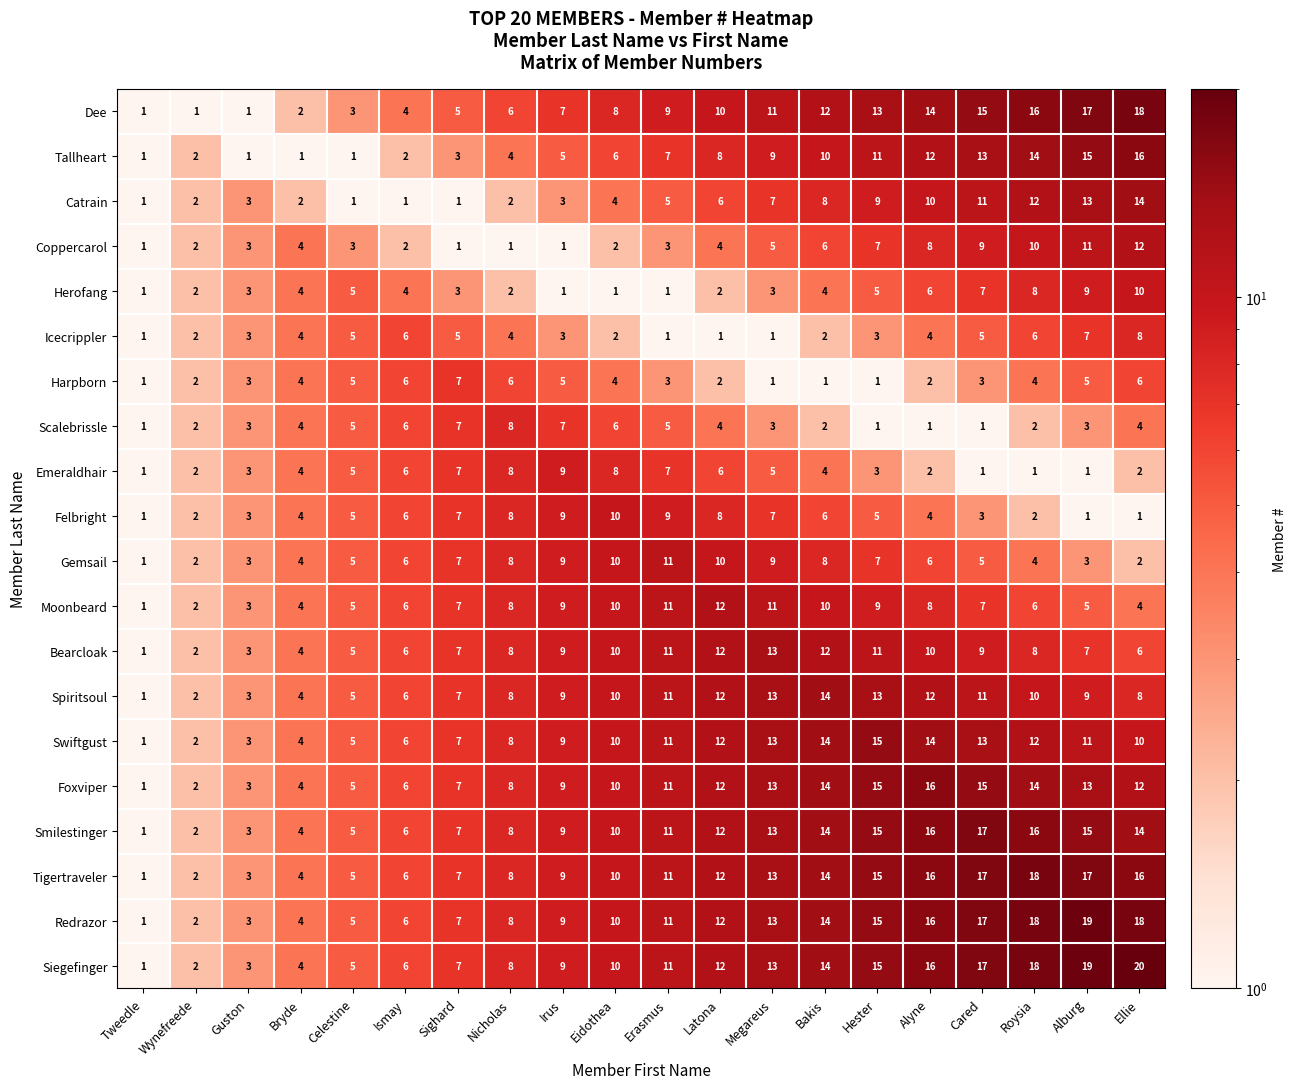

Which category has the highest value across all series?

Ellie